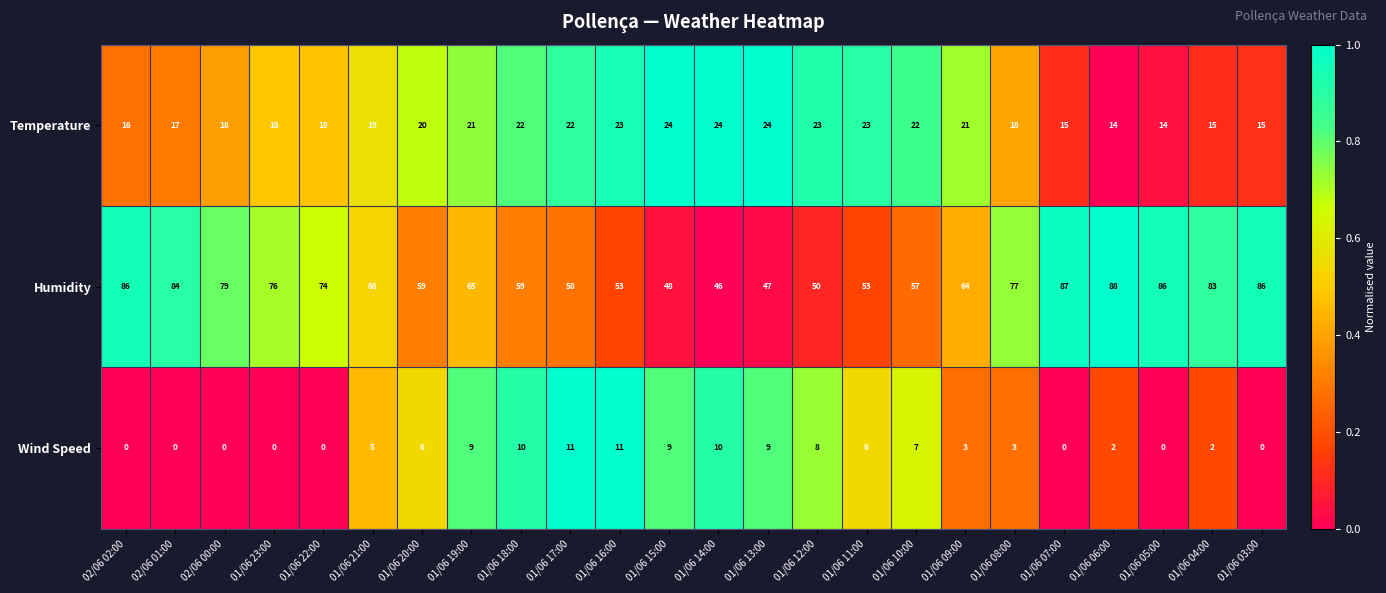

Which category has the highest value across all series?

01/06 06:00